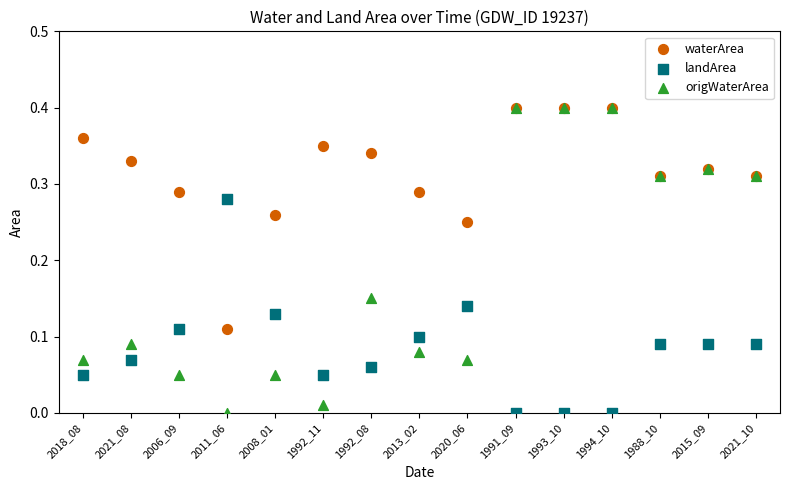

Which series has the largest Y range (max minus min)?

origWaterArea